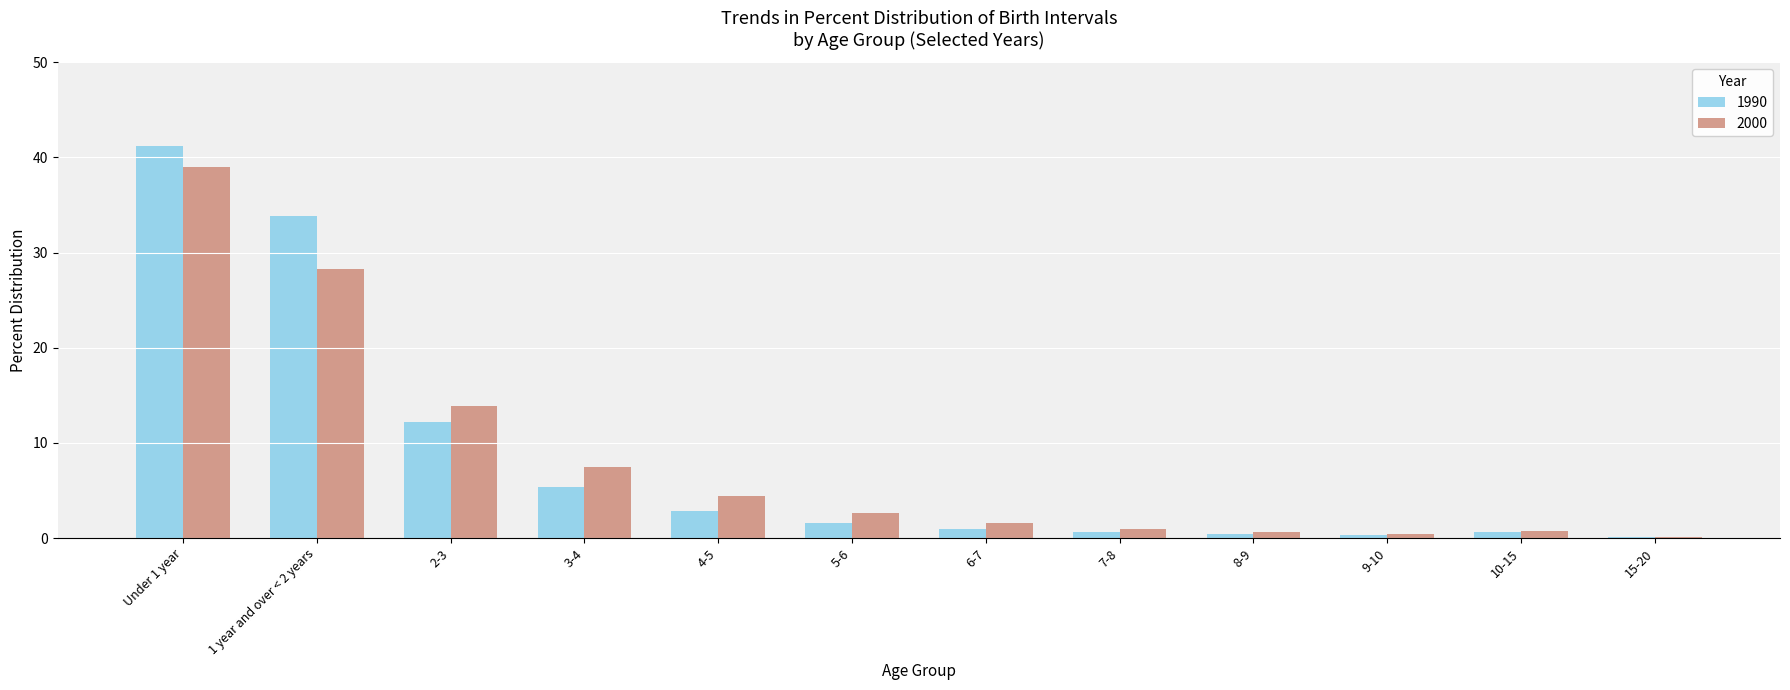

How many series are shown in this chart?

2